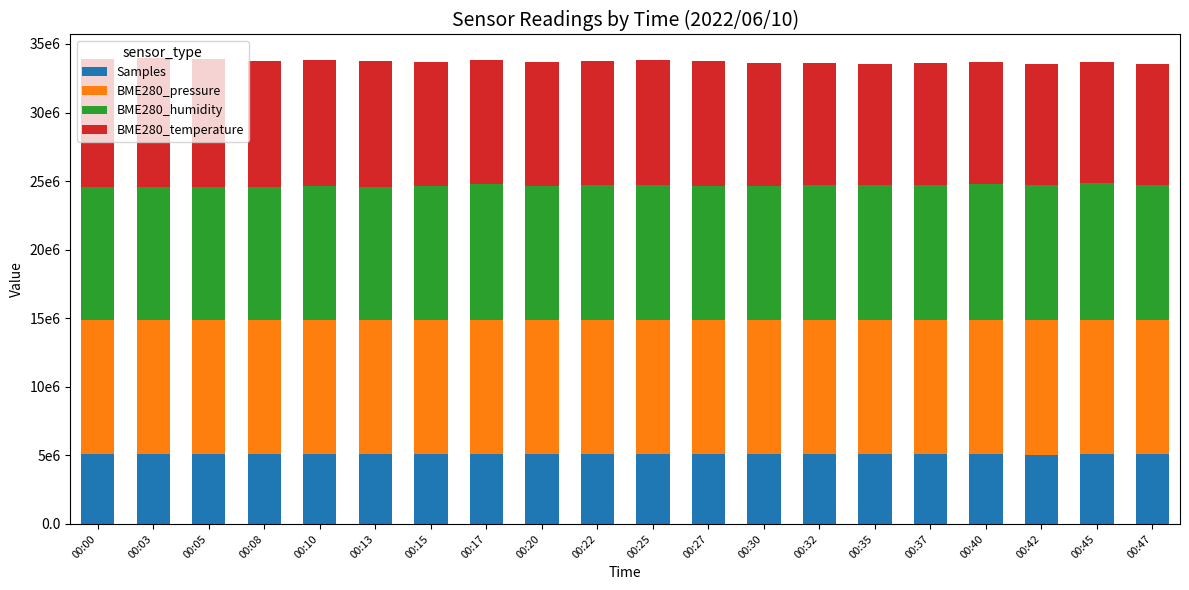

Are the bars horizontal?

No